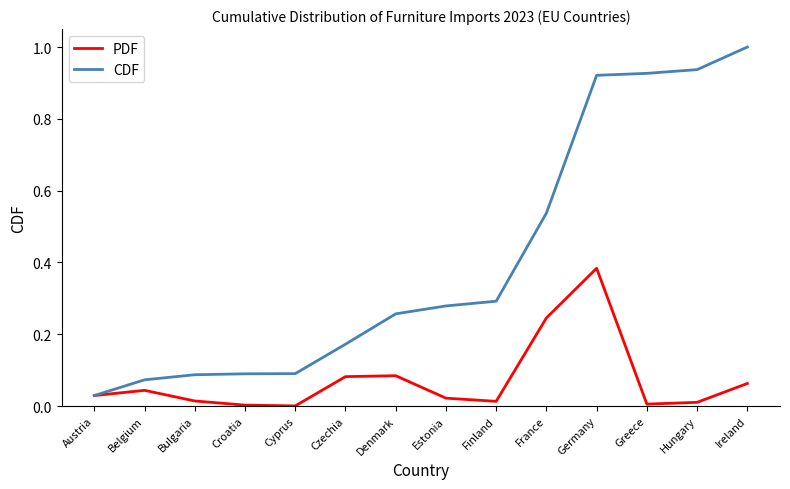

What position from the left is Hungary?

13